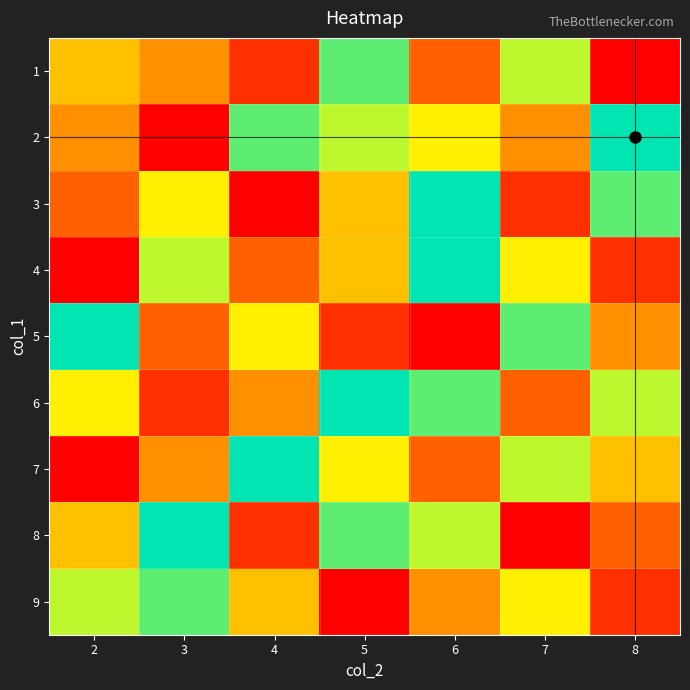

Which series has the widest spread of values?

2